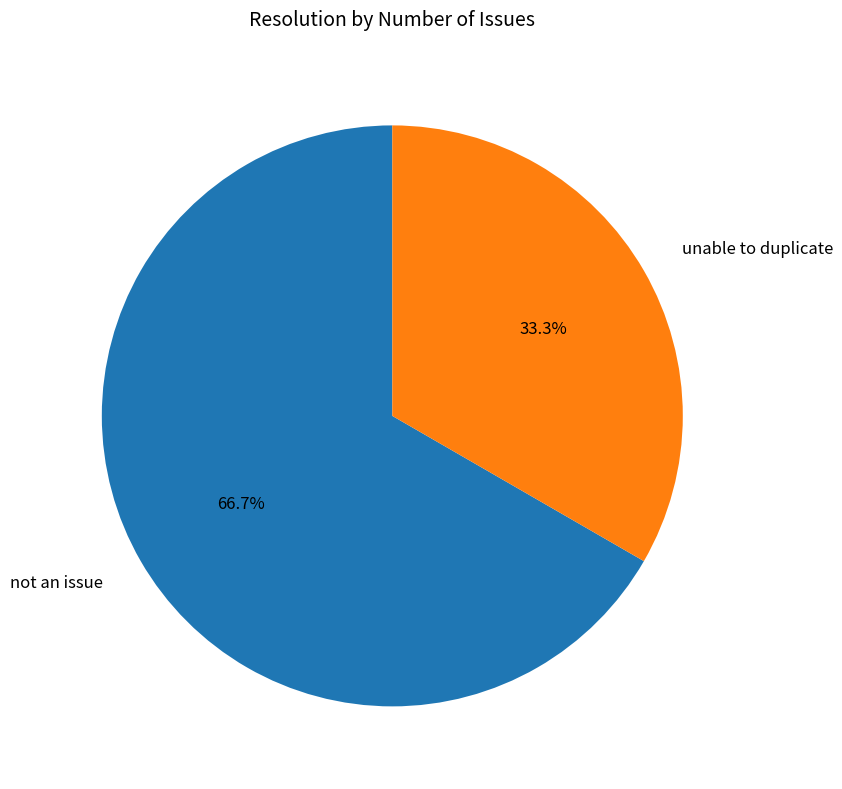

Count the number of slices in the pie.

2